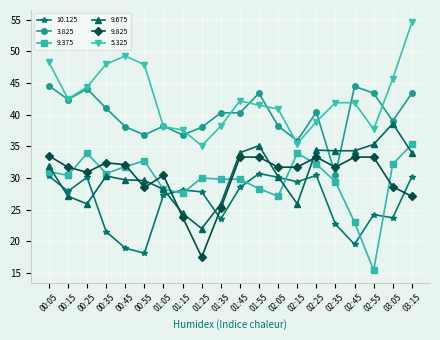

True or false: 3.825 and 10.125 intersect in this chart.

False